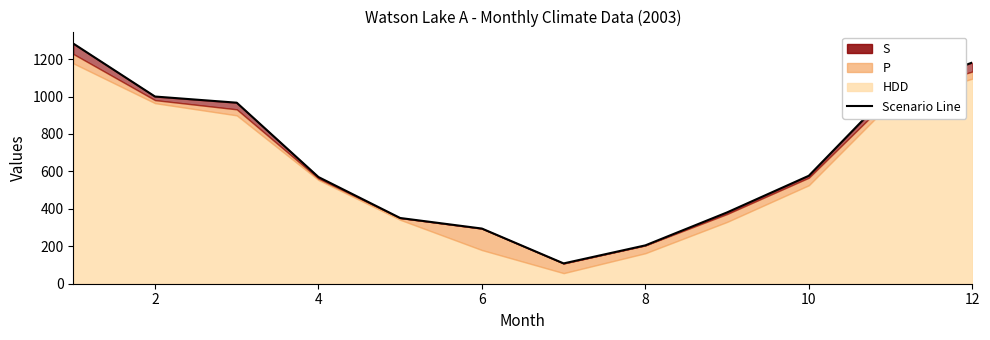

What is the average value?

662.0